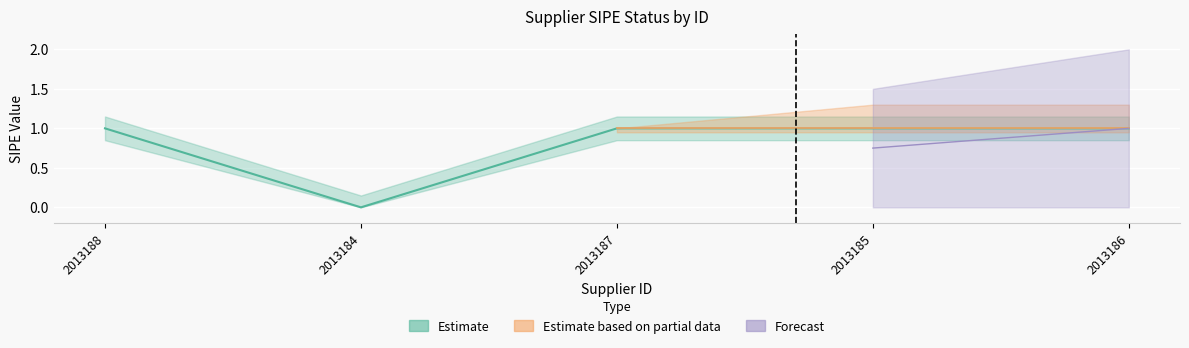

What is the greatest value displayed?

1